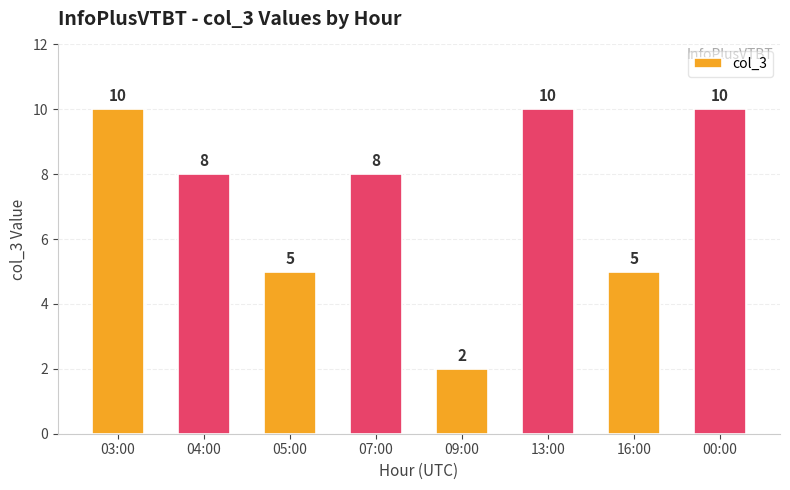

What is the difference between the second highest and minimum values?

8